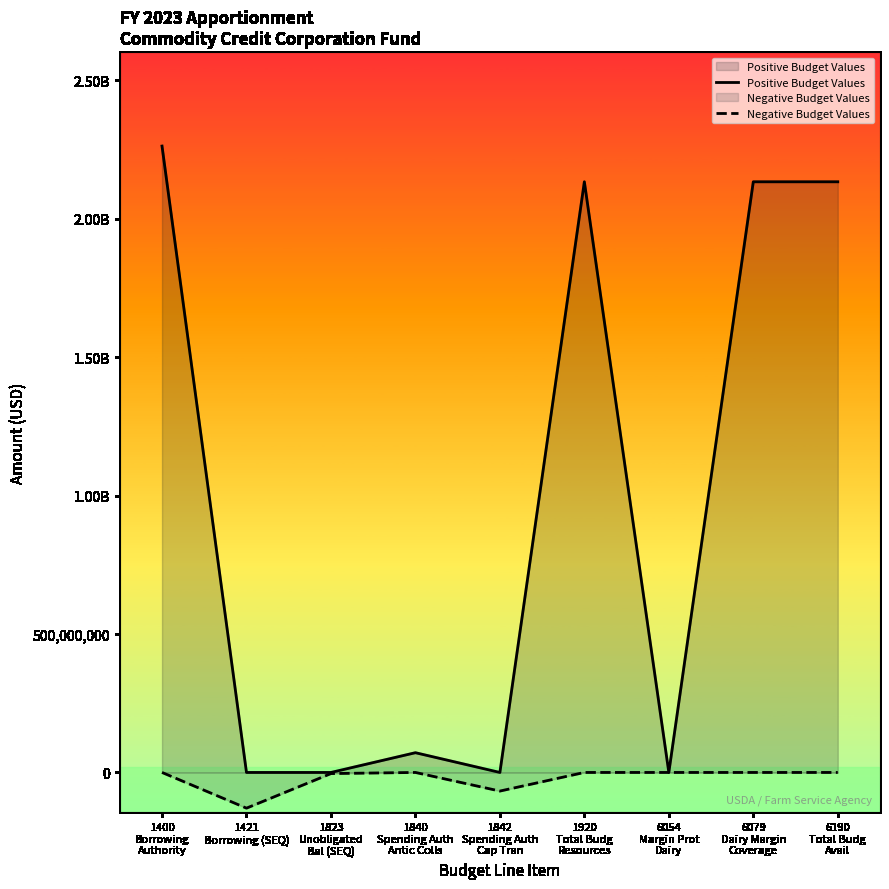

The value of Negative Budget Values at 1400
Borrowing
Authority is -41624206. True or false?

False